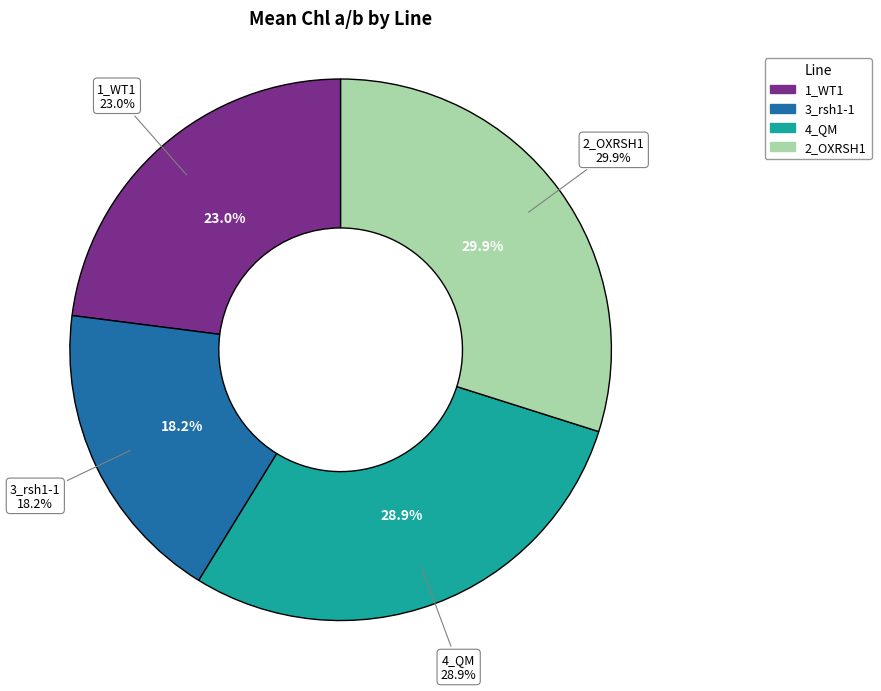

True or false: 2_OXRSH1 accounts for 12% of the total.

False